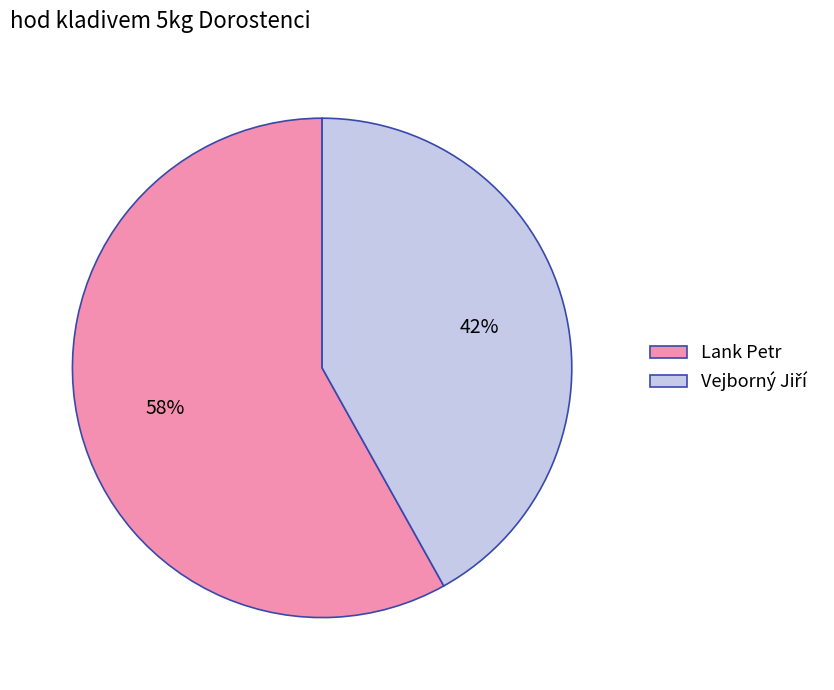

Which category has the biggest portion of the pie?

Lank Petr